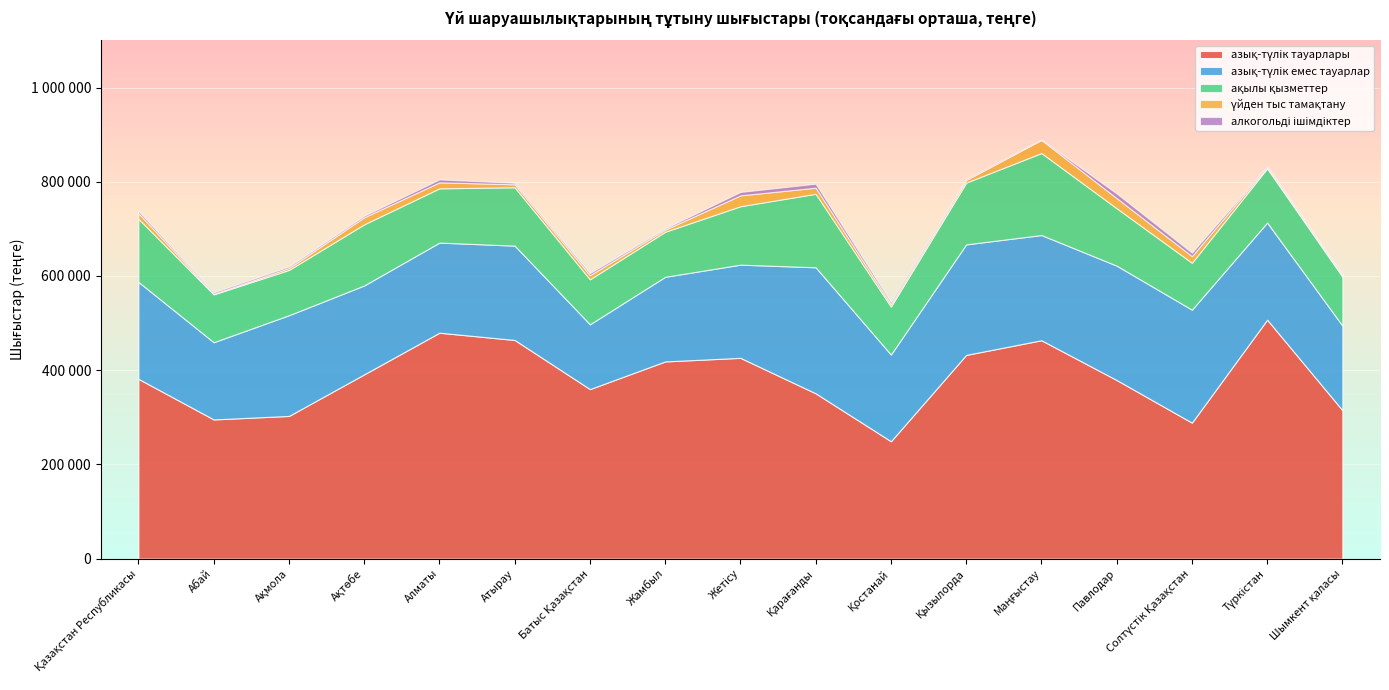

Reading right to left, what are all the values shown in this chart?

азық-түлiк тауарлары: 315177	507326	288714	379181	463605	432506	249274	350986	426263	418666	359932	464218	479639	391249	302978	295534	381741
азық-түлiк емес тауарлар: 179559	206185	239821	242788	223351	234628	184008	267514	197802	179637	137530	200222	191298	188705	213763	163891	205740
ақылы қызметтер: 103779	115045	99552	121888	174055	131133	101861	156003	124030	95665	95495	123869	115198	129776	96106	101587	134067
үйден тыс тамақтану: 3511	2468	14110	21572	27894	5647	5030	12969	23102	4497	8873	6393	12682	14969	4023	1116	11930
алкогольді ішімдіктер: 1478	1946	7345	9757	656	2190	4750	8441	7205	2576	4295	3157	6246	3288	3182	3066	4632